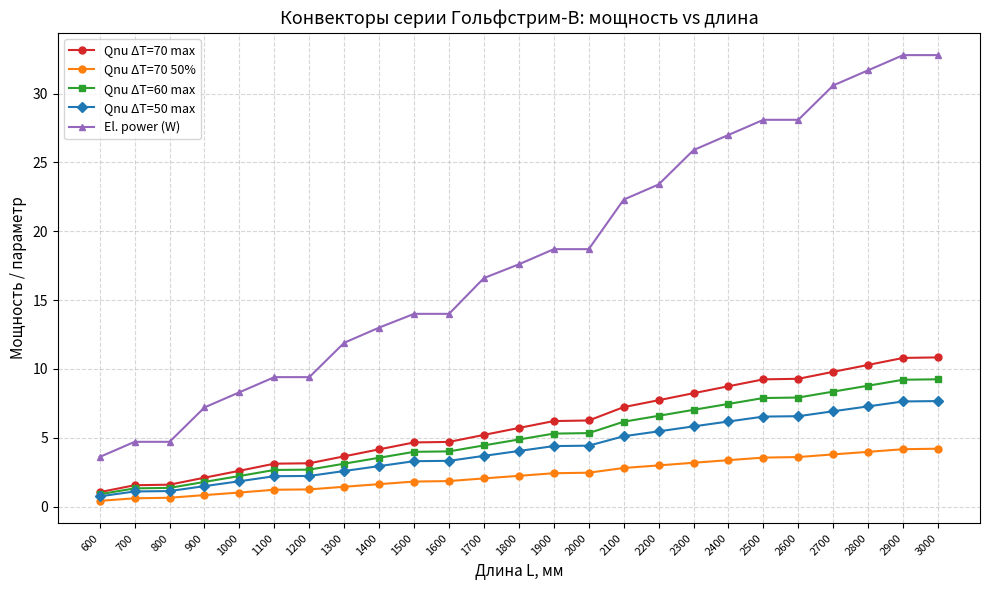

How many distinct data groups are displayed?

5